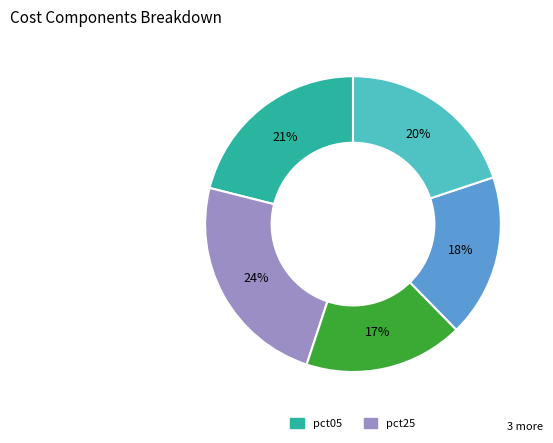

Is there a majority slice in this chart?

No